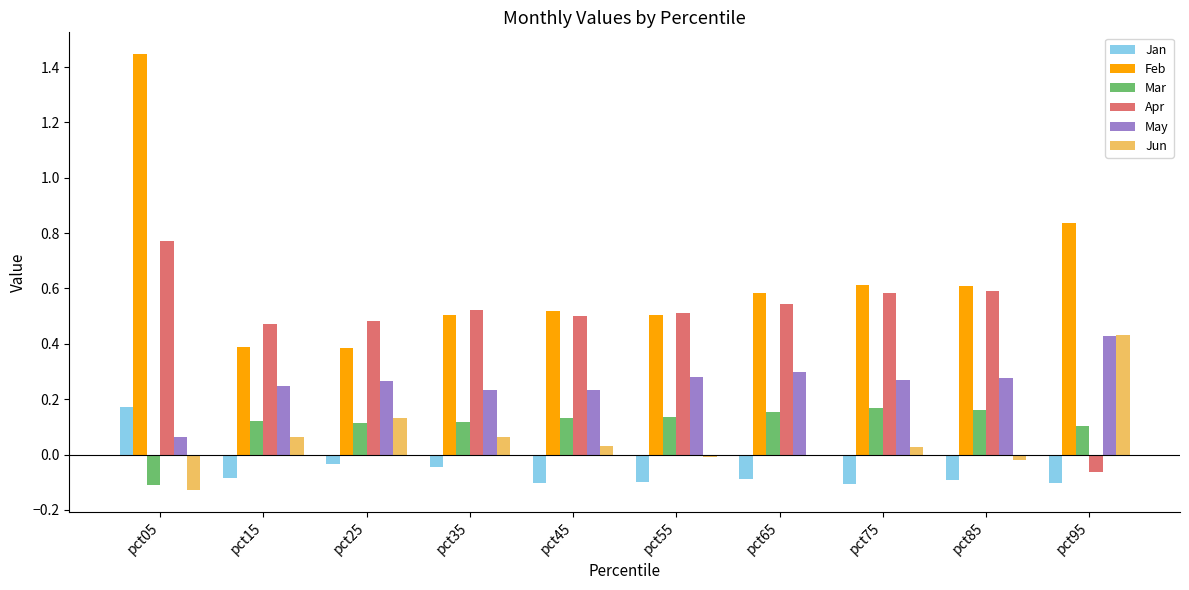

How many Jan values are between 0 and 1?

1